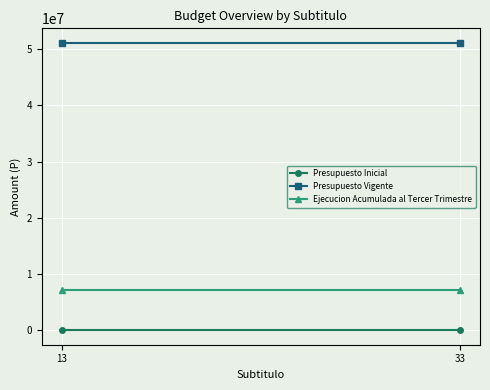

Reading left to right, what are all the values shown in this chart?

Presupuesto Inicial: 13=0	33=0
Presupuesto Vigente: 13=51125000	33=51125000
Ejecucion Acumulada al Tercer Trimestre: 13=7230333	33=7230333